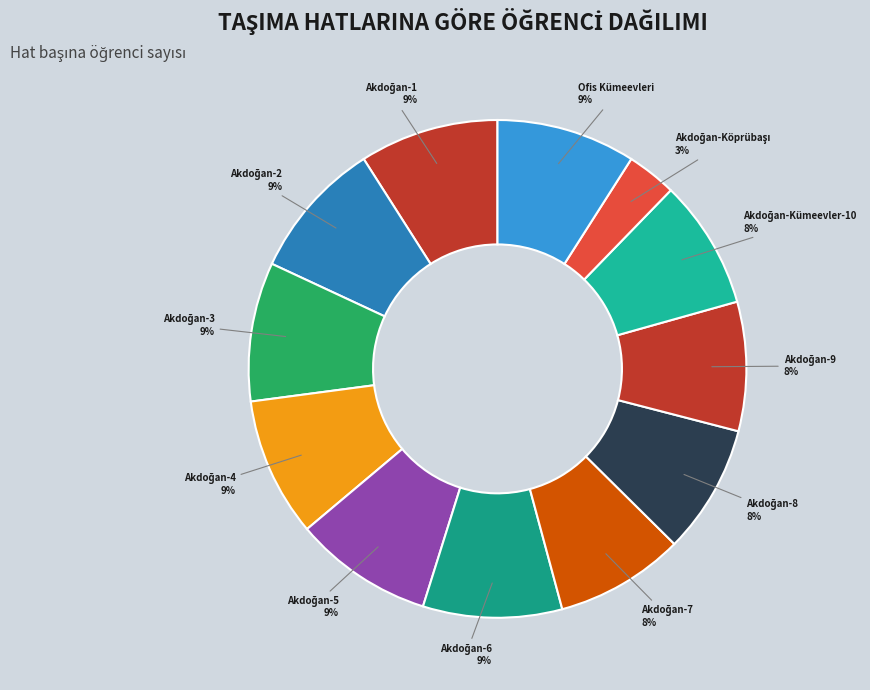

To the nearest percent, what is the average slice percentage?

8%